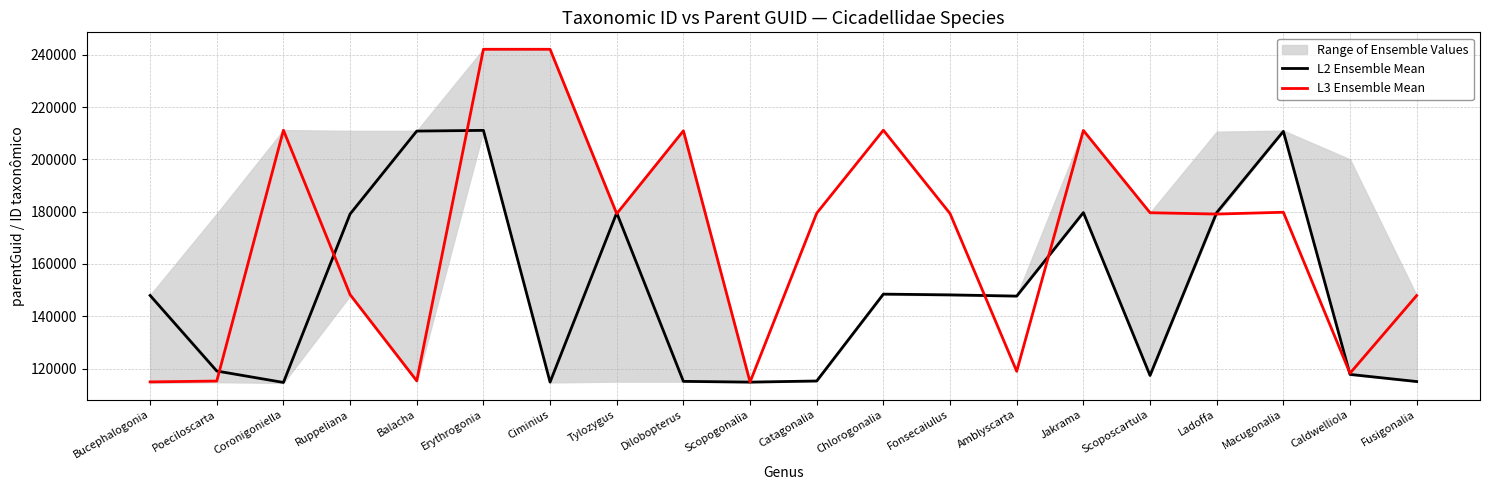

Reading left to right, list all the values displayed in this chart.

L2 Ensemble Mean: 147964	119054	114682	179102	210820	211089	114819	179539	115099	114813	115240	148465	148179	147710	179640	117357	179639	210716	117758	115029
L3 Ensemble Mean: 114895	115219	211155	148284	115310	242103	242101	179208	210922	114840	179413	211158	179281	118947	211066	179594	179079	179777	118200	147919